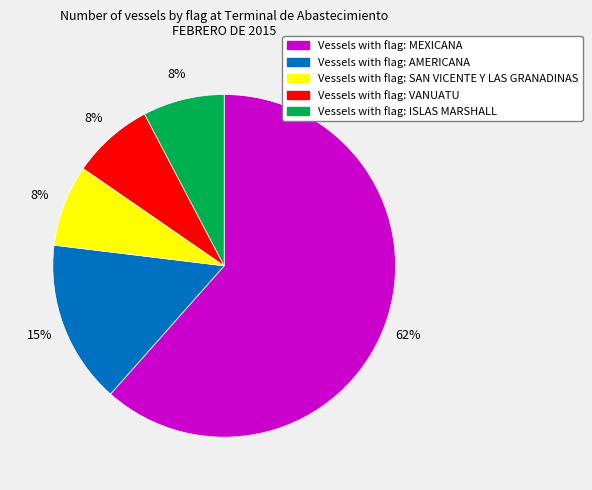

To the nearest percent, what is the average slice percentage?

20%